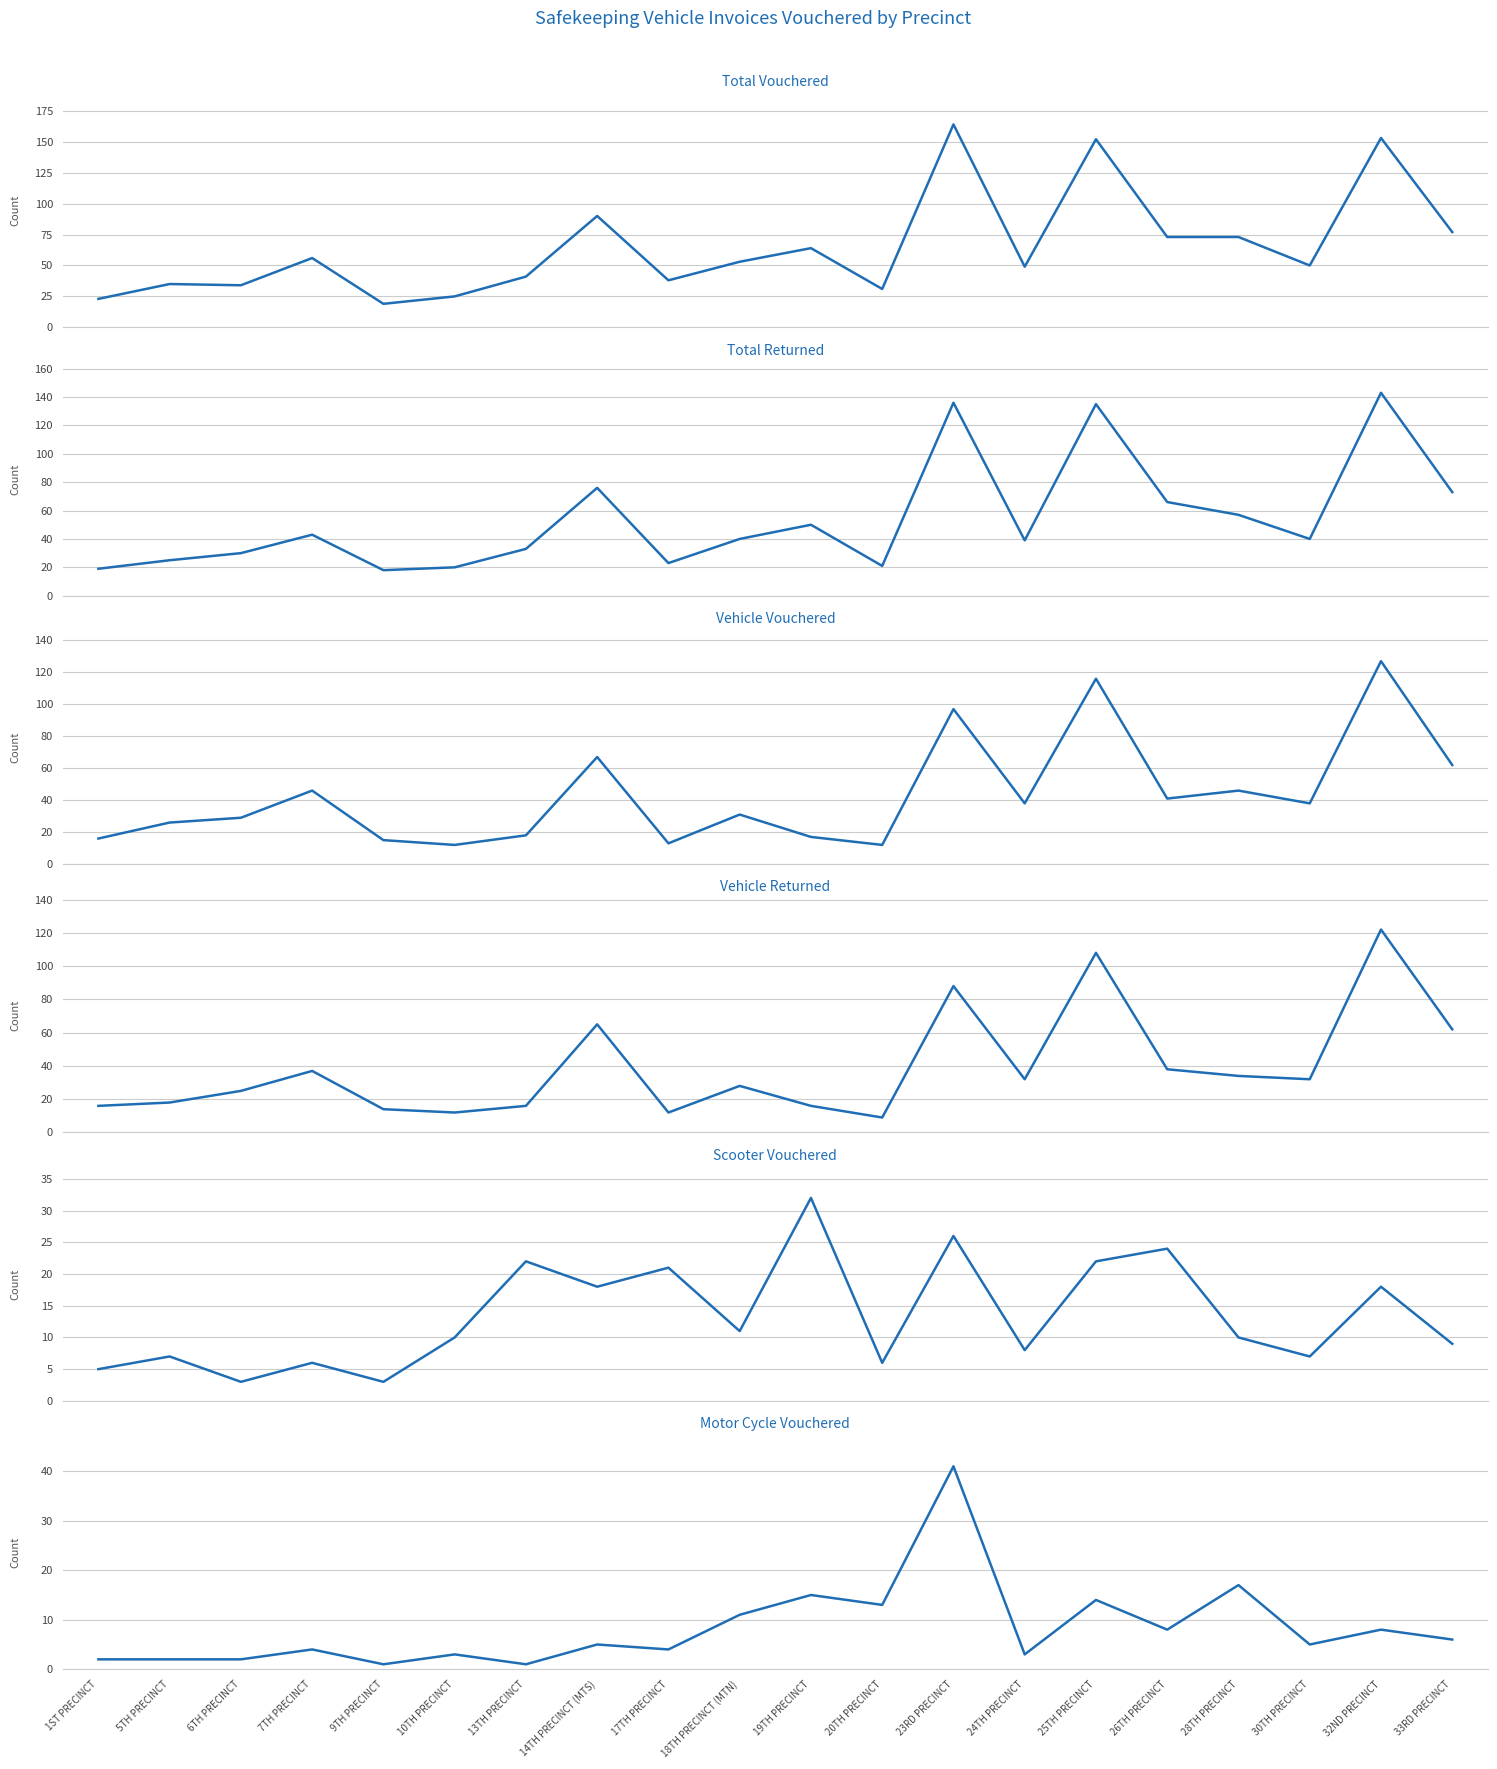

In Scooter Vouchered, how many points are higher than both neighbors (excluding endpoints)?

8